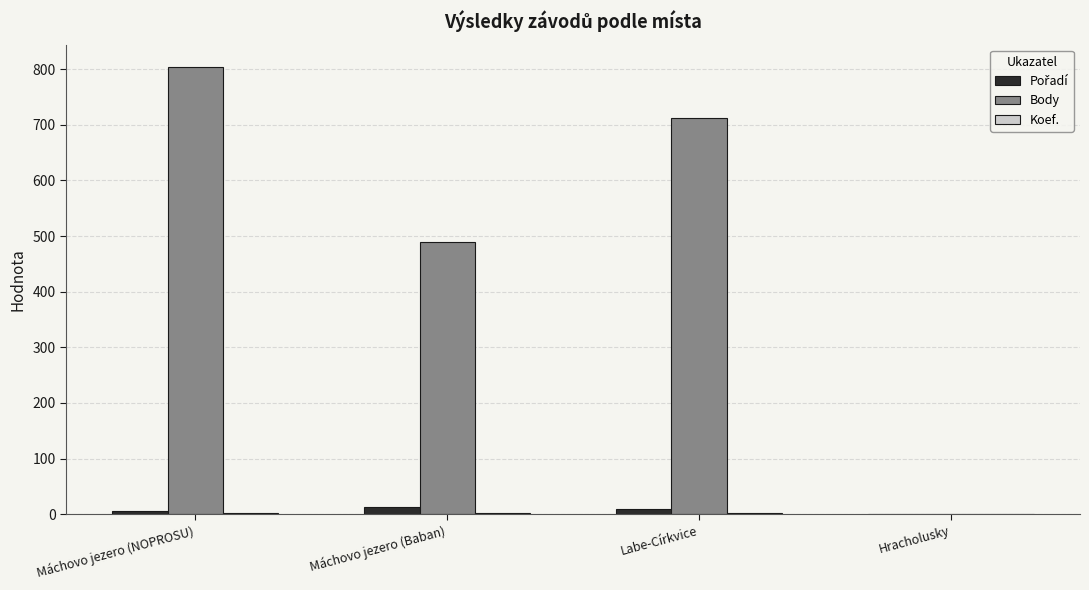

The value of Body at Hracholusky is 0. True or false?

True